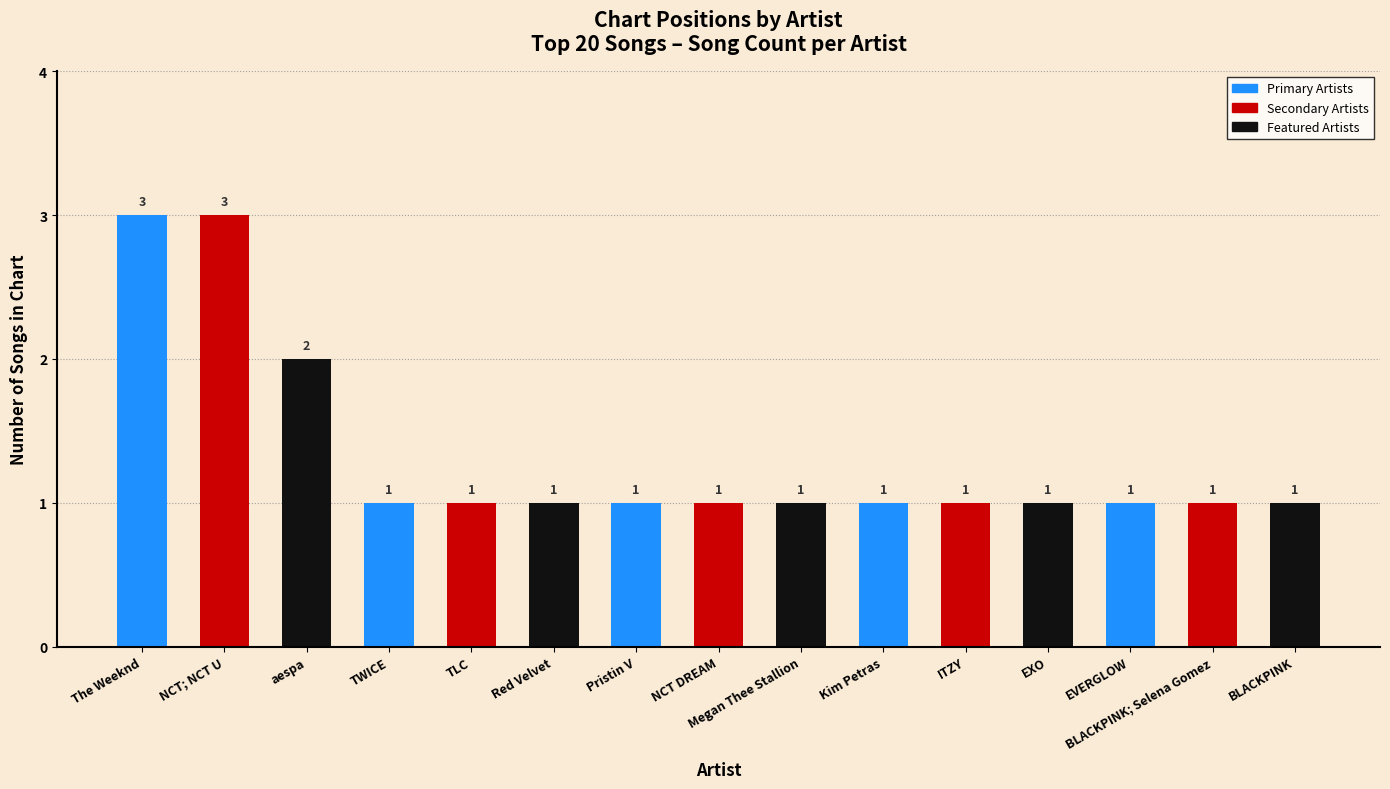

What is the value of the 6th bar from the left?

1